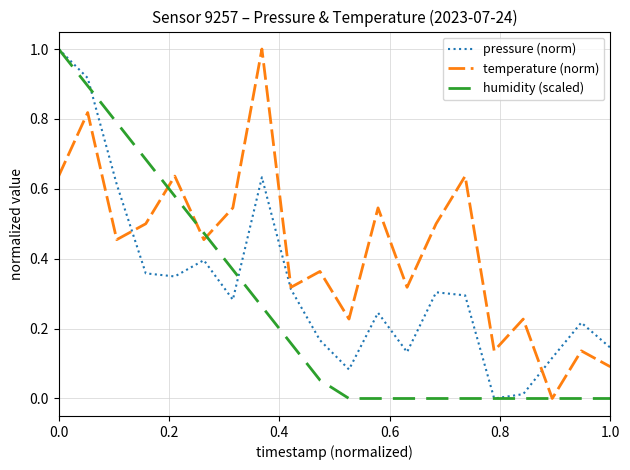

How many series are shown in this chart?

3